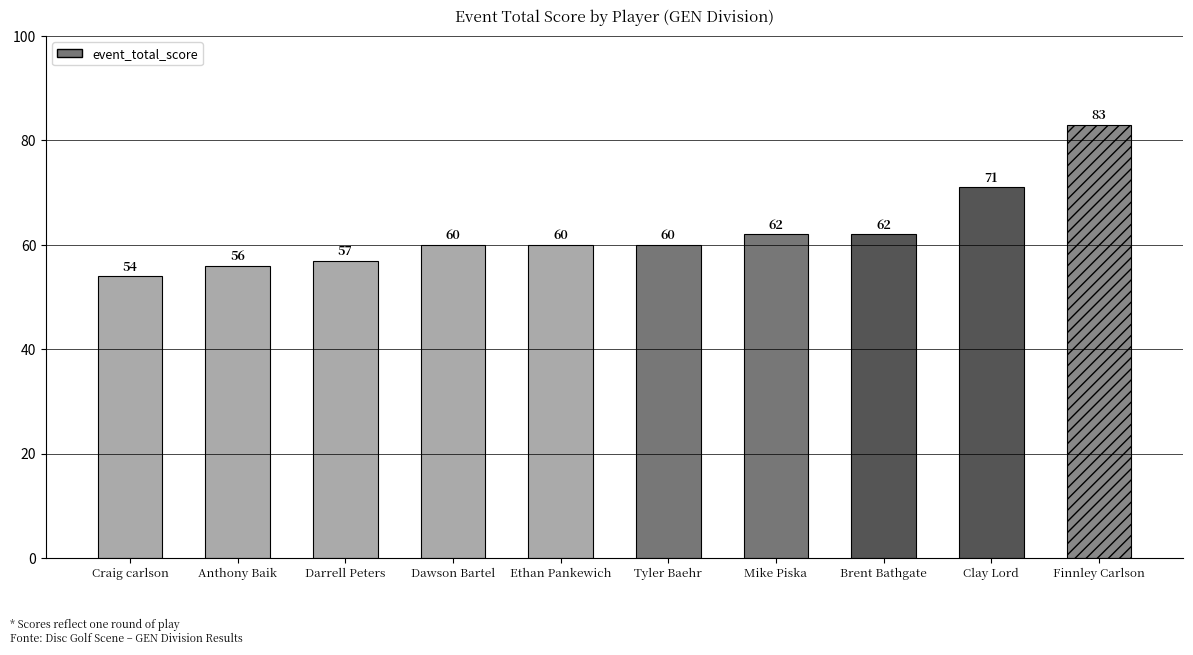

The value at Darrell Peters is 57. True or false?

True